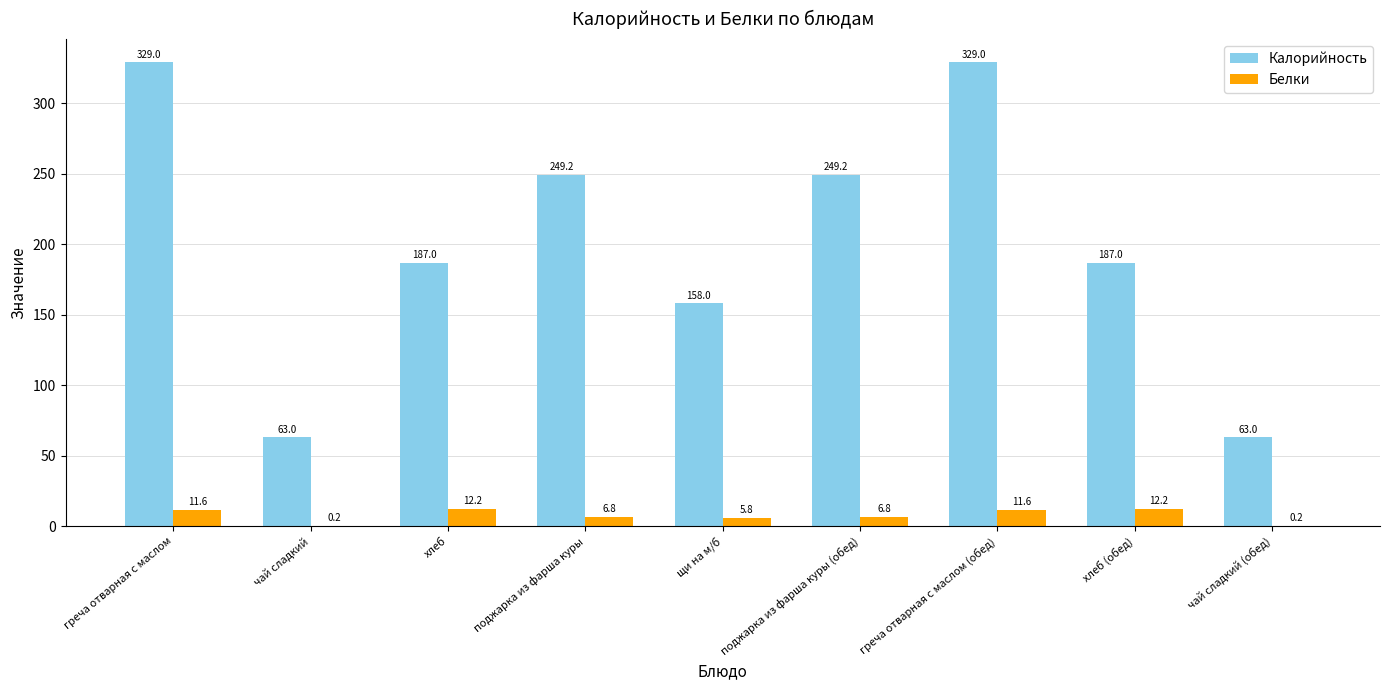

What is the total value across all series at поджарка из фарша куры (обед)?

256.0